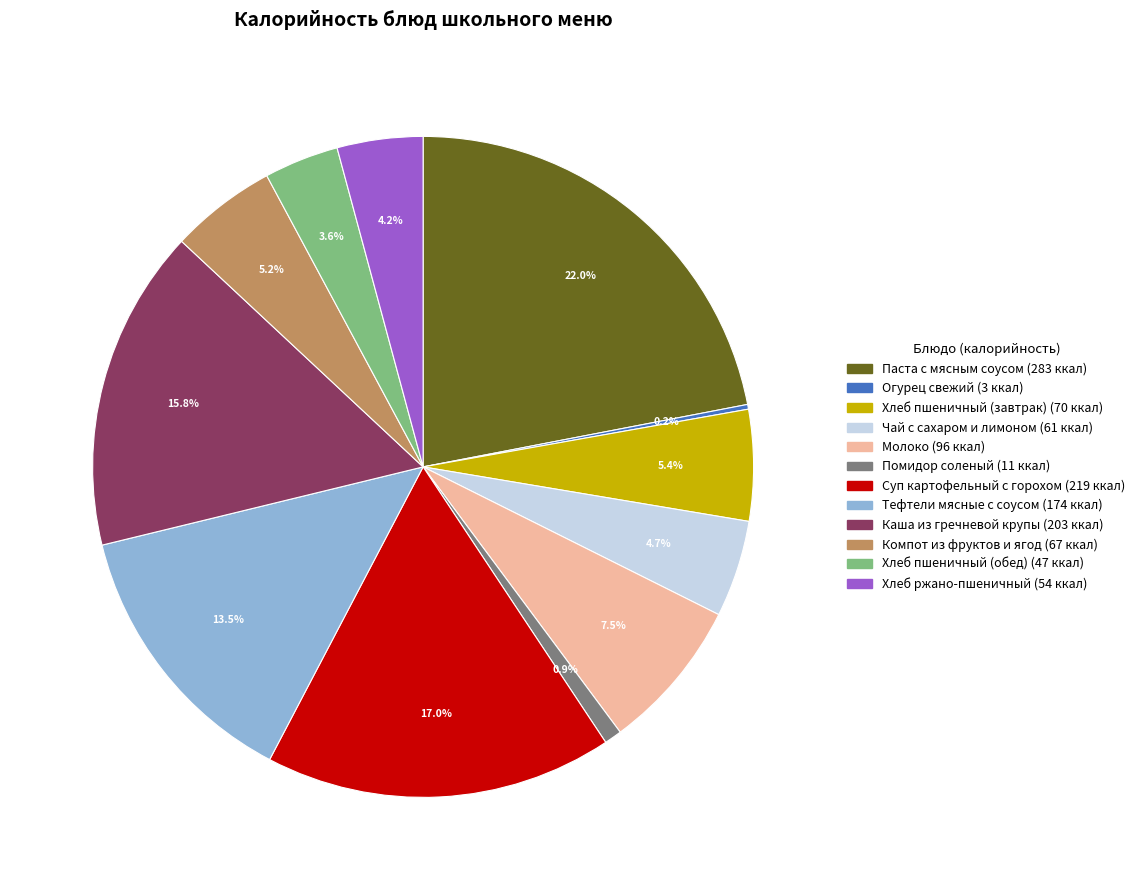

To the nearest percent, what is the difference between the Каша из гречневой крупы and Хлеб пшеничный (обед) slice percentages?

12%